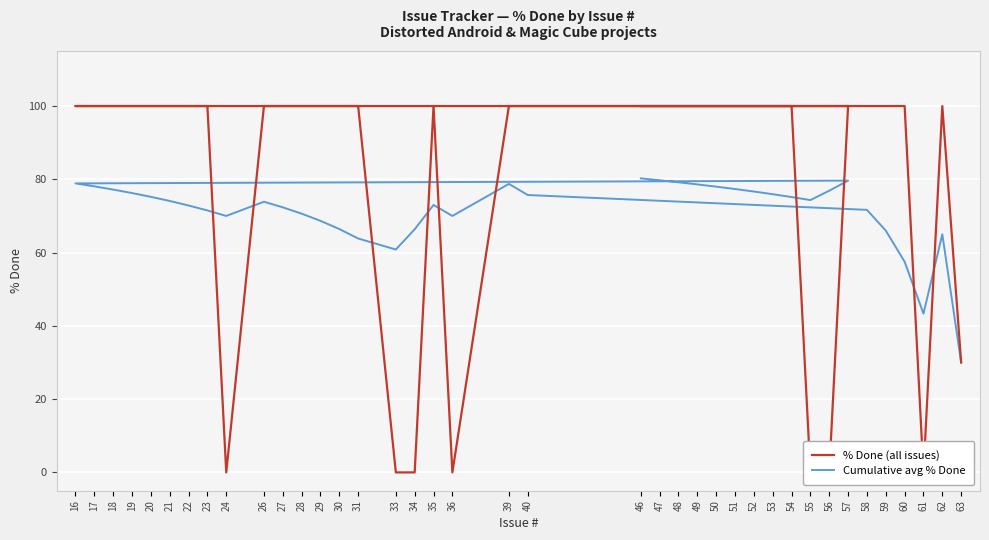

Reading left to right, list all the values displayed in this chart.

% Done (all issues): 63=30.0	62=100.0	61=0.0	60=100.0	59=100.0	58=100.0	40=100.0	39=100.0	36=0.0	35=100.0	34=0.0	33=0.0	31=100.0	30=100.0	29=100.0	28=100.0	27=100.0	26=100.0	24=0.0	23=100.0	22=100.0	21=100.0	20=100.0	19=100.0	18=100.0	17=100.0	16=100.0	57=100.0	56=0.0	55=0.0	54=100.0	53=100.0	52=100.0	51=100.0	50=100.0	49=100.0	48=100.0	47=100.0	46=100.0
Cumulative avg % Done: 63=30.0	62=65.0	61=43.3	60=57.5	59=66.0	58=71.7	40=75.7	39=78.8	36=70.0	35=73.0	34=66.4	33=60.8	31=63.8	30=66.4	29=68.7	28=70.6	27=72.4	26=73.9	24=70.0	23=71.5	22=72.9	21=74.1	20=75.2	19=76.2	18=77.2	17=78.1	16=78.9	57=79.6	56=76.9	55=74.3	54=75.2	53=75.9	52=76.7	51=77.4	50=78.0	49=78.6	48=79.2	47=79.7	46=80.3